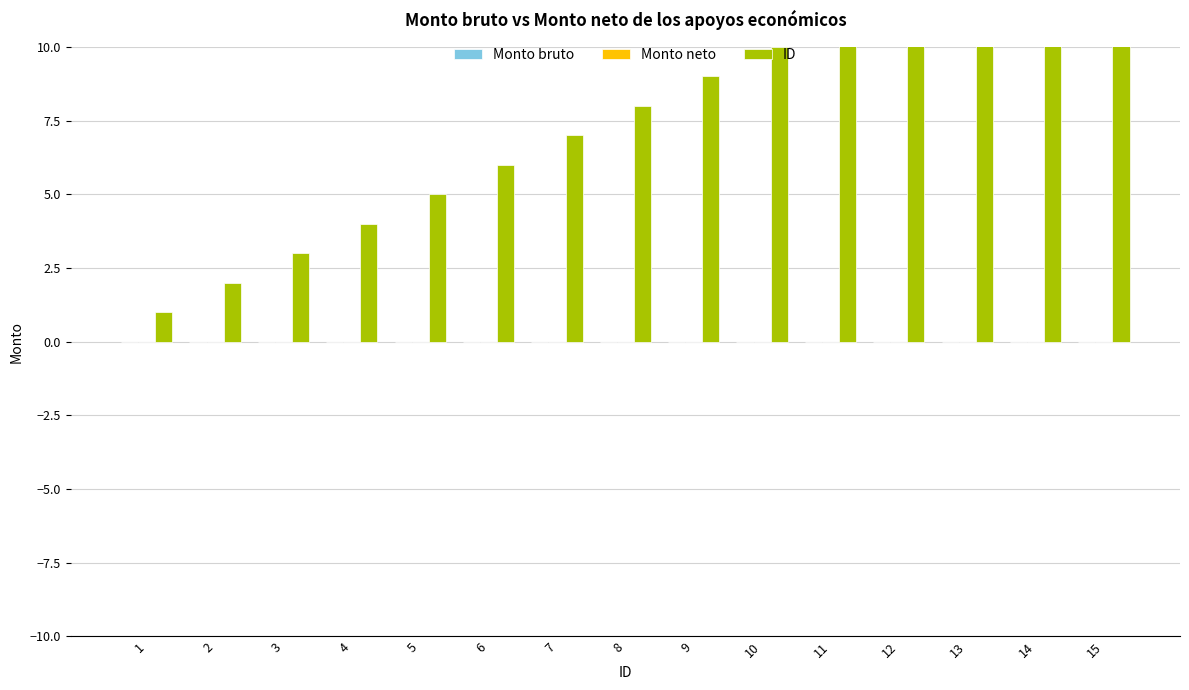

What are all the series names shown in the legend?

Monto bruto, Monto neto, ID